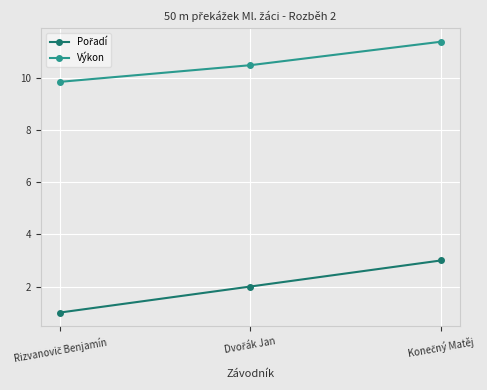

Does the chart have visible grid lines?

Yes